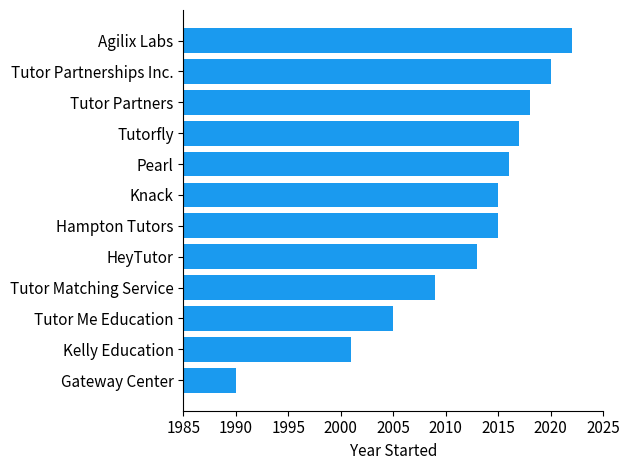

Reading top to bottom, what are all the values shown in this chart?

2022	2020	2018	2017	2016	2015	2015	2013	2009	2005	2001	1990